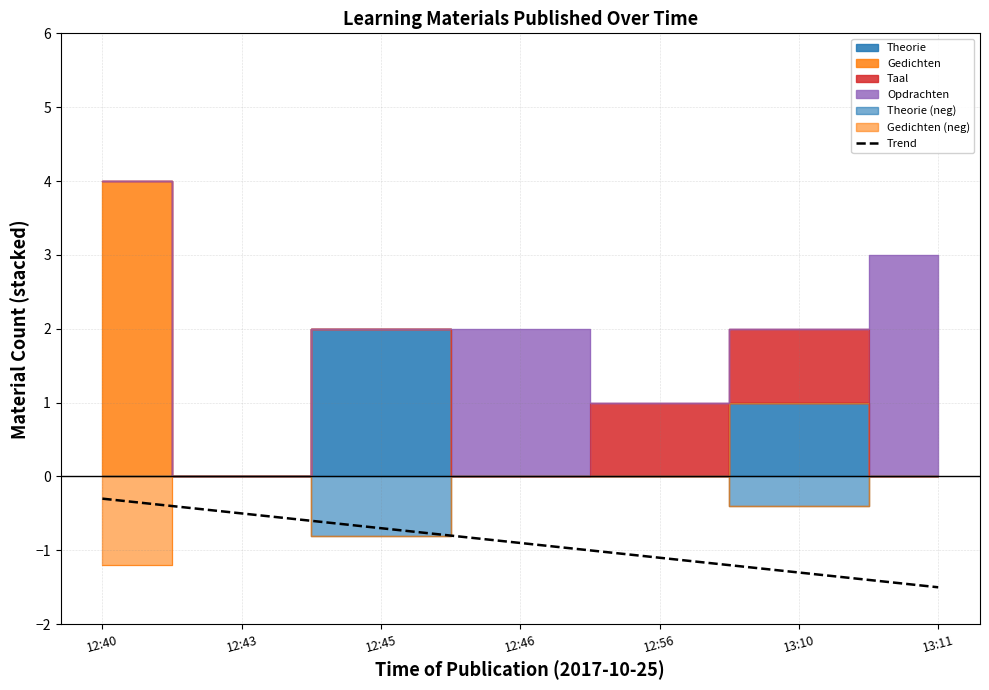

Reading left to right, transcribe all the data shown in this chart.

-0.3	-0.5	-0.7	-0.9	-1.1	-1.3	-1.5